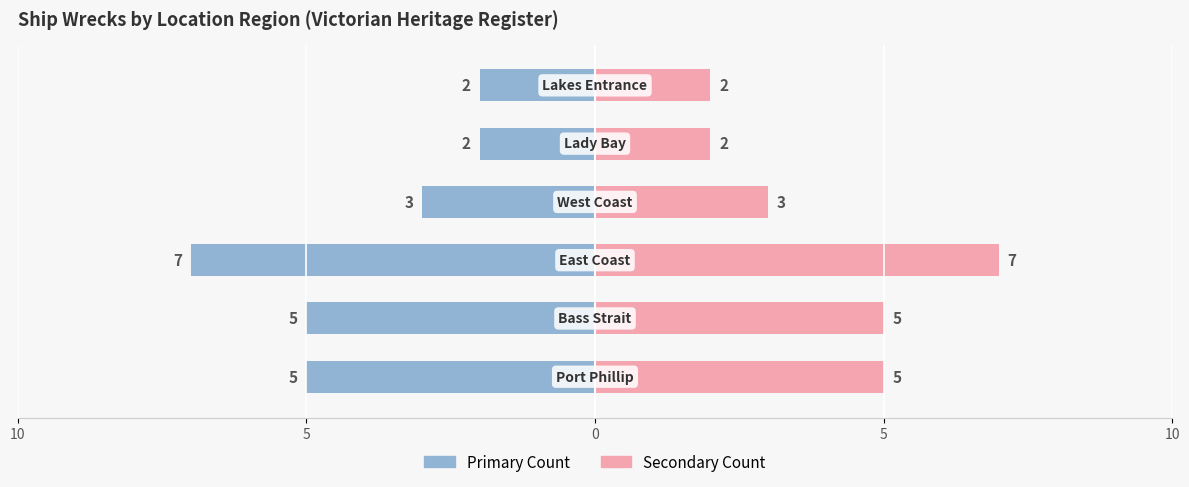

Between 5 and 5, which series saw the biggest shift?

Primary Count